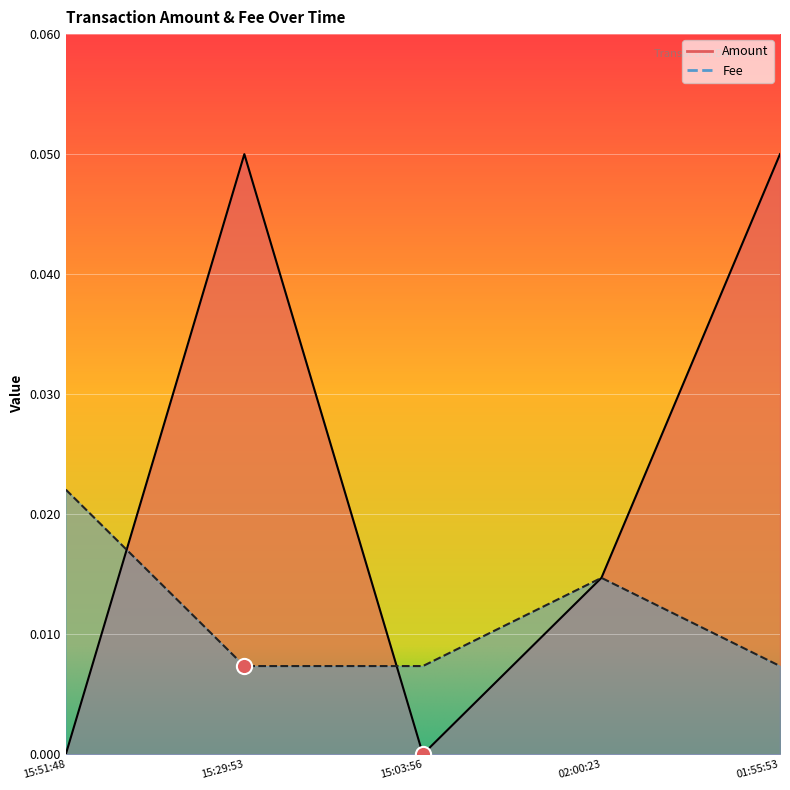

What is the total value across all series at 15:29:53?

0.1